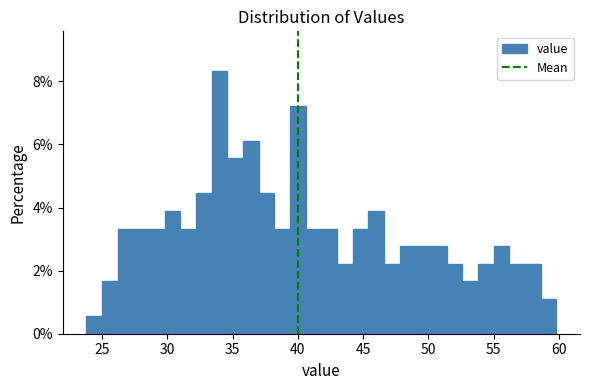

Read against the x-axis, roughly where is the centre of the tallest bar?

34.0